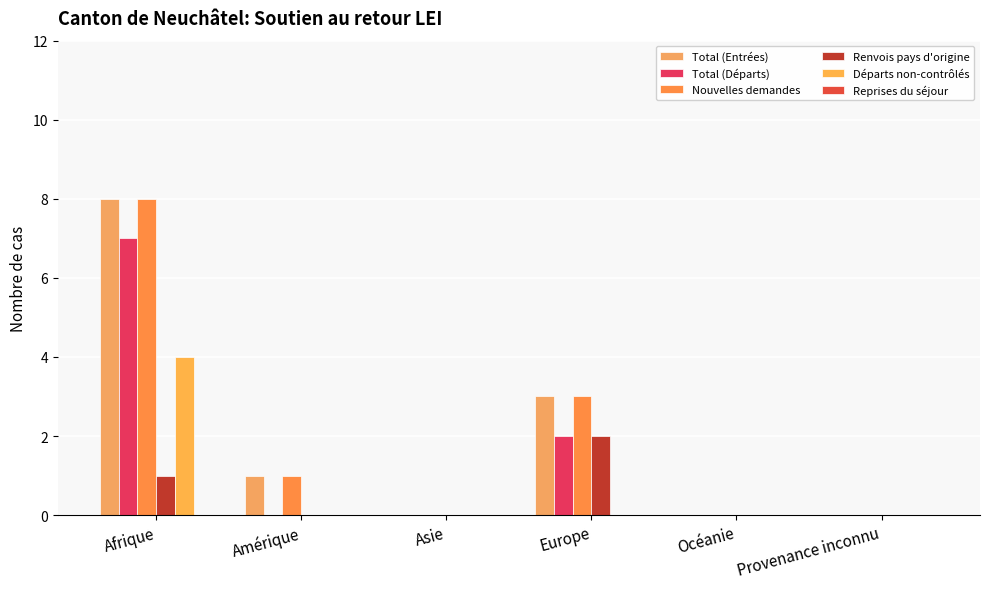

At which label is Renvois pays d'origine closest to 1?

Afrique